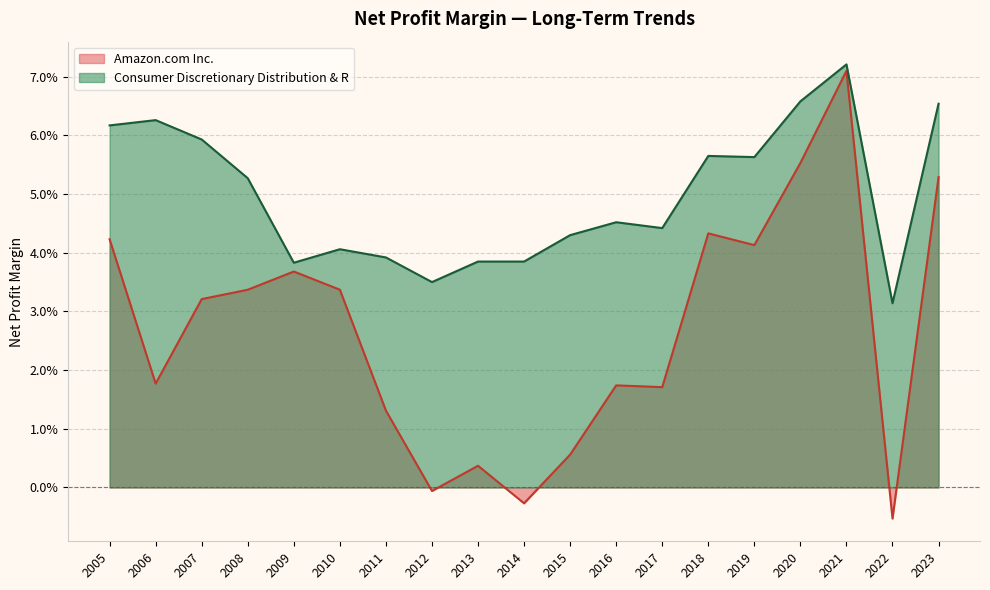

Is it true that Amazon.com Inc. equals 0.0 at 2021?

False